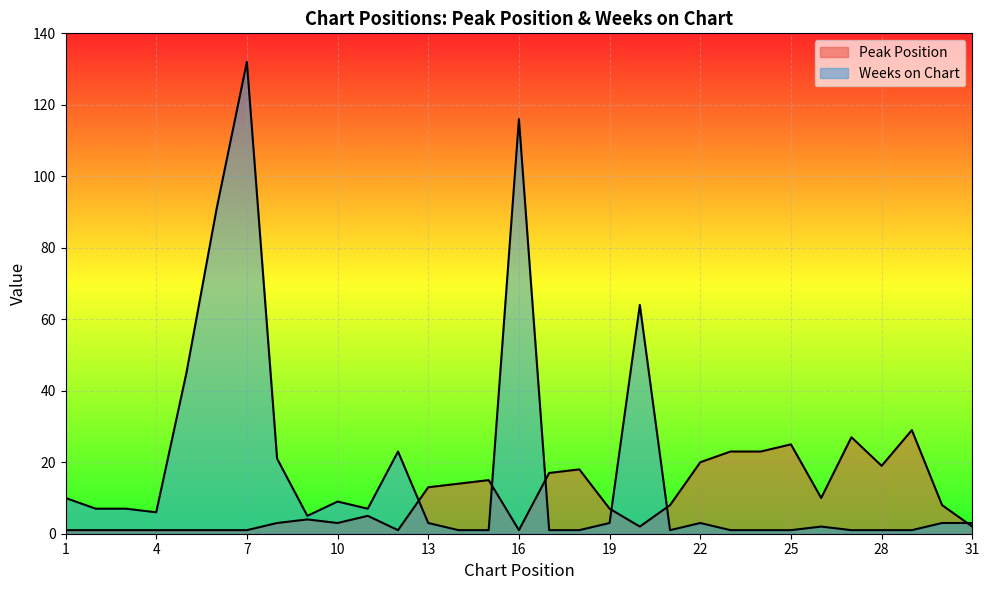

What is the value of the Peak Position point at the 16th from the left?

1